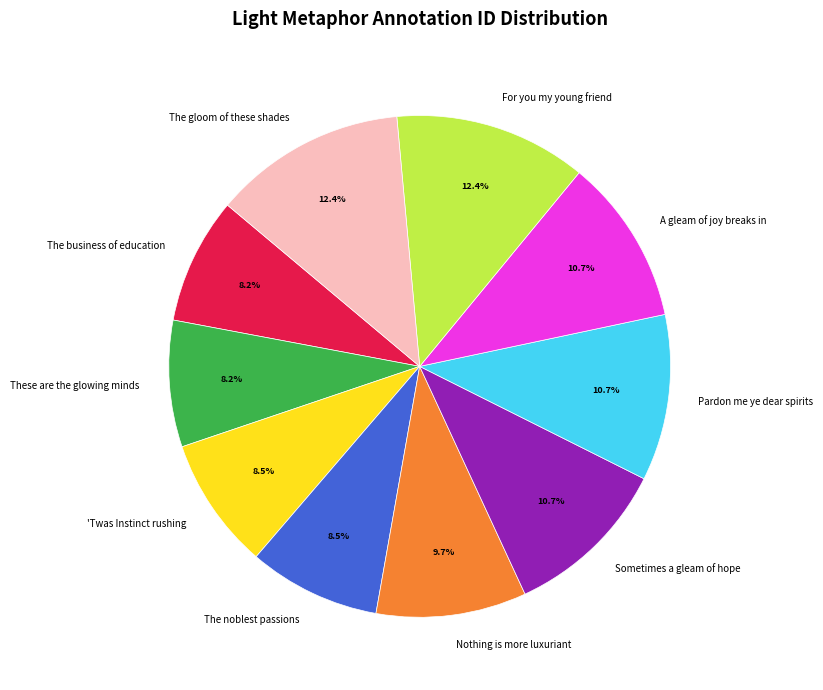

To the nearest percent, what is the difference between the largest and smallest slice percentages?

4%